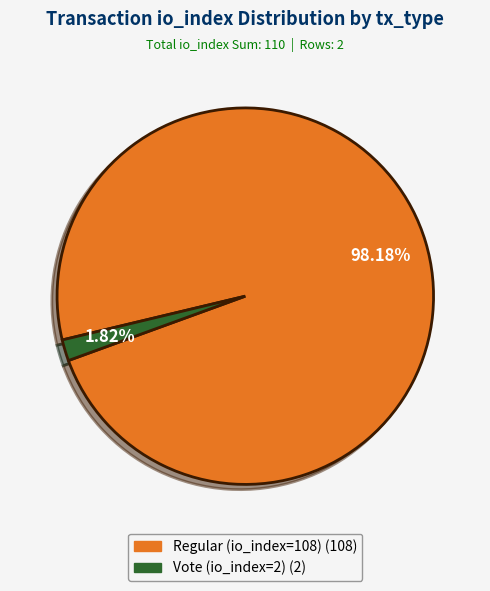

Which has a higher value, Regular (io_index=108) or Vote (io_index=2)?

Regular (io_index=108)